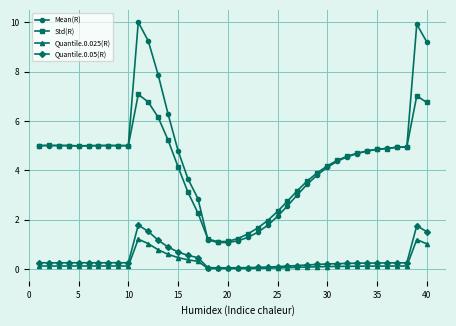

What is the greatest value displayed?

10.0